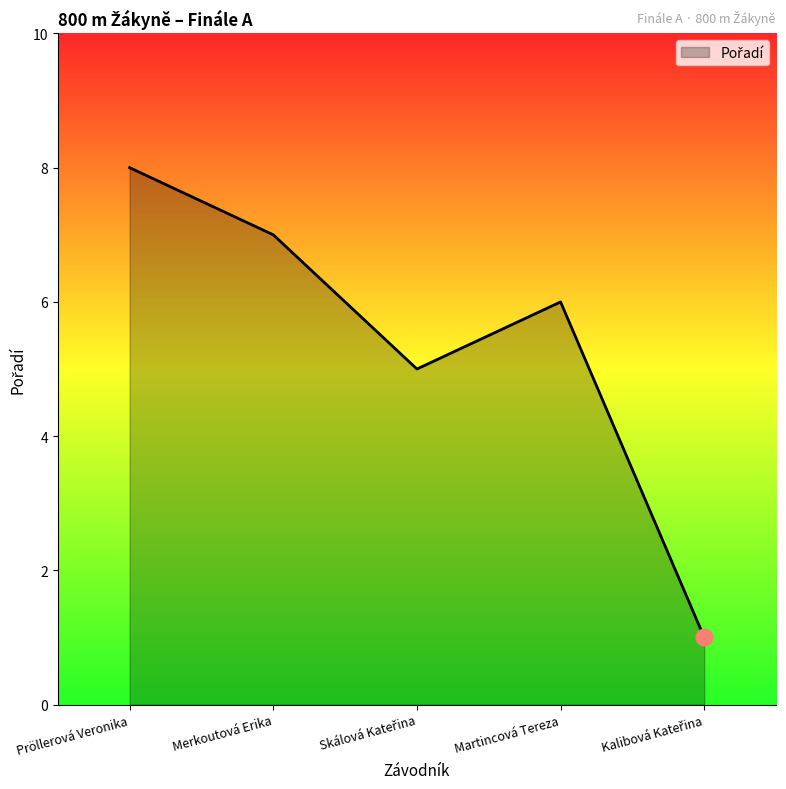

Reading left to right, what are all the values shown in this chart?

8	7	5	6	1